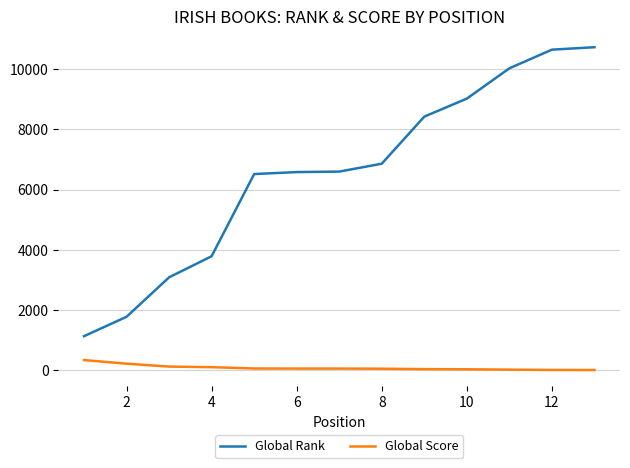

What is the highest value of the Global Rank series?

10729